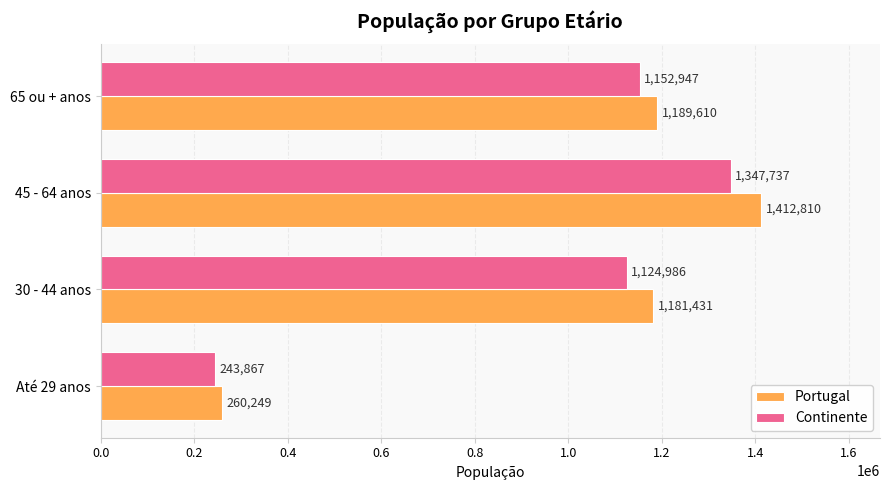

What is the sum of all Continente values?

3869537